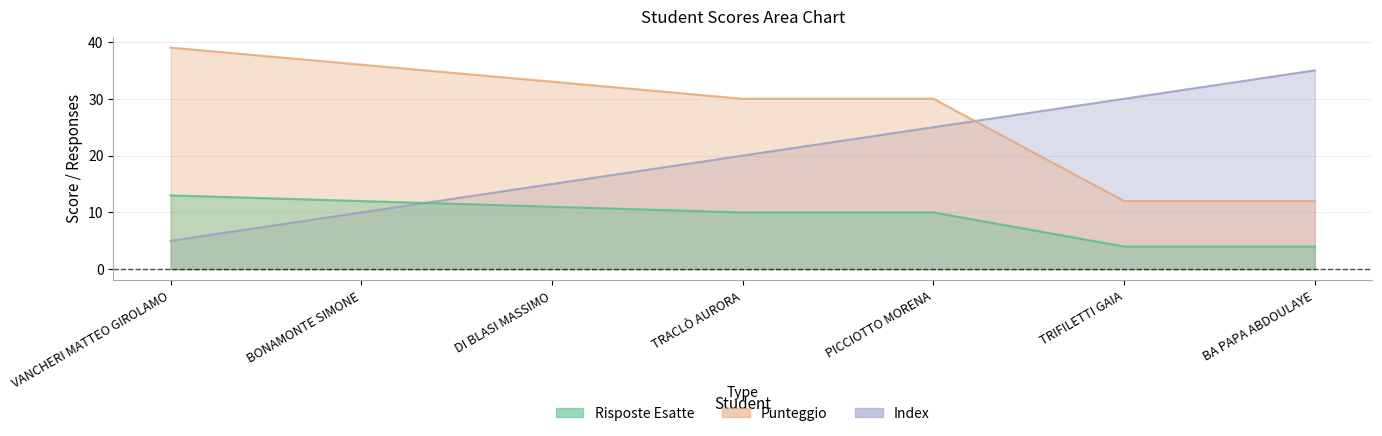

What is the label of the 1st point from the left?

VANCHERI MATTEO GIROLAMO